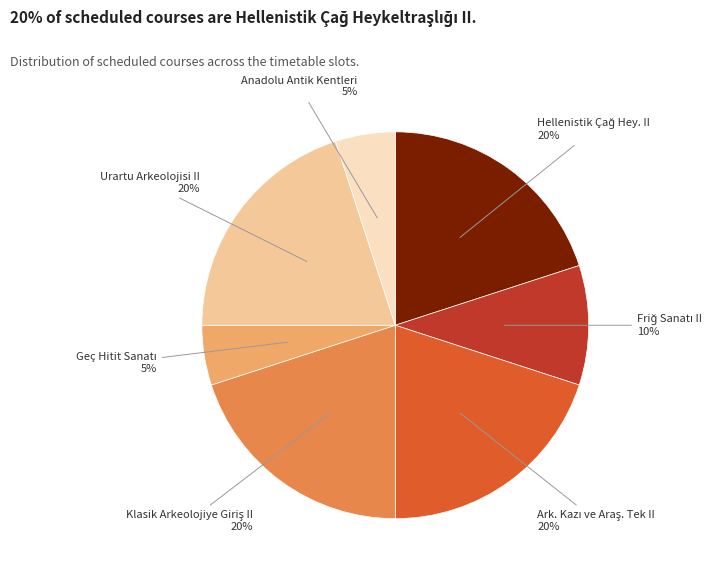

Is there any slice that represents more than half of the pie?

No